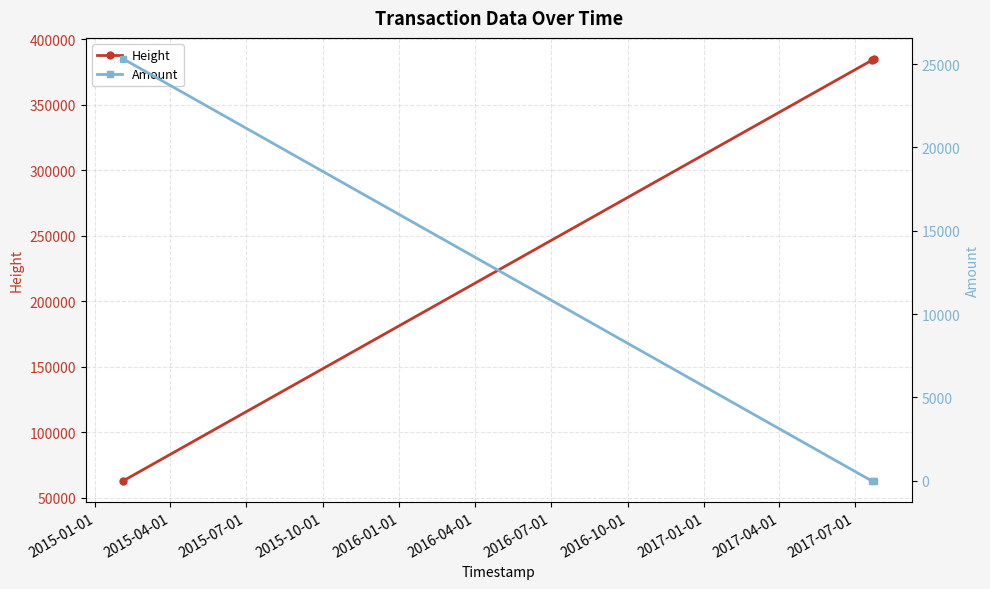

How many lines are shown in the chart?

2